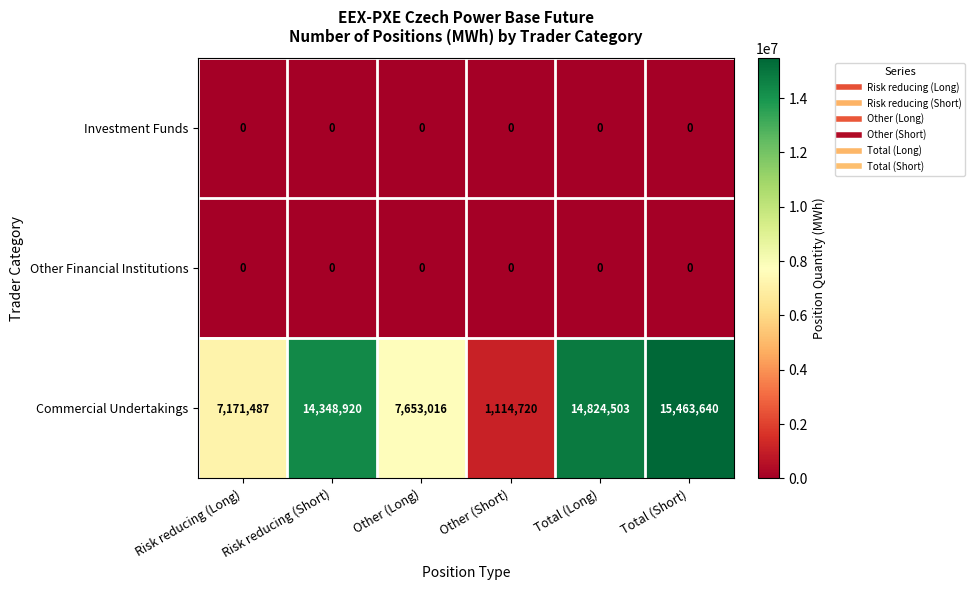

What is the difference between the second highest and second lowest values in the Commercial Undertakings series?

7653016